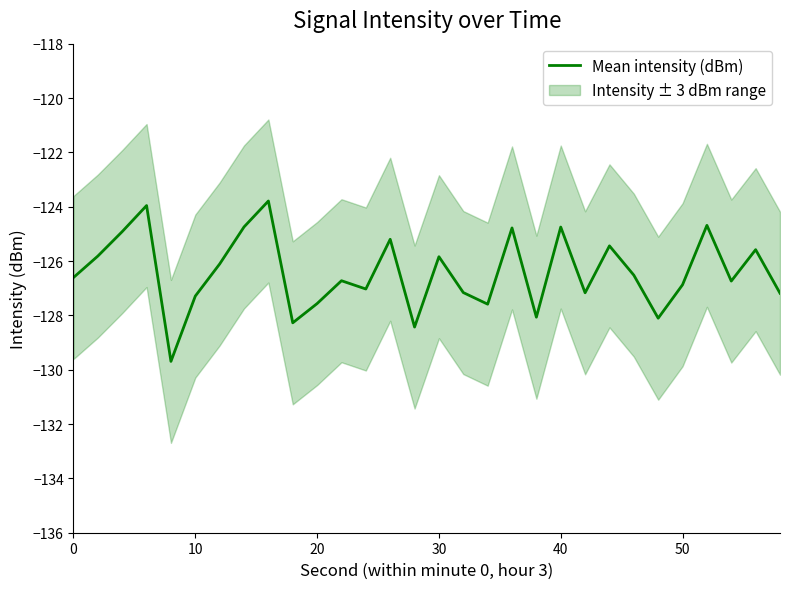

Reading left to right, extract all data points from this chart.

-126.6	-125.8	-124.9	-124.0	-129.7	-127.3	-126.1	-124.7	-123.8	-128.3	-127.6	-126.7	-127.0	-125.2	-128.4	-125.8	-127.2	-127.6	-124.8	-128.1	-124.7	-127.2	-125.4	-126.5	-128.1	-126.9	-124.7	-126.7	-125.6	-127.2